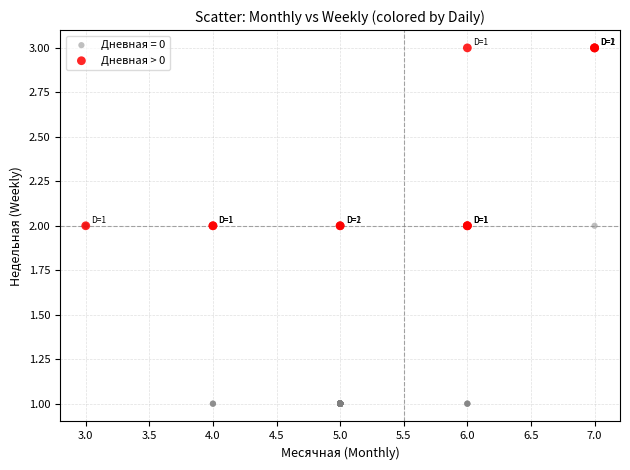

Which series reaches the minimum Y coordinate?

Дневная = 0